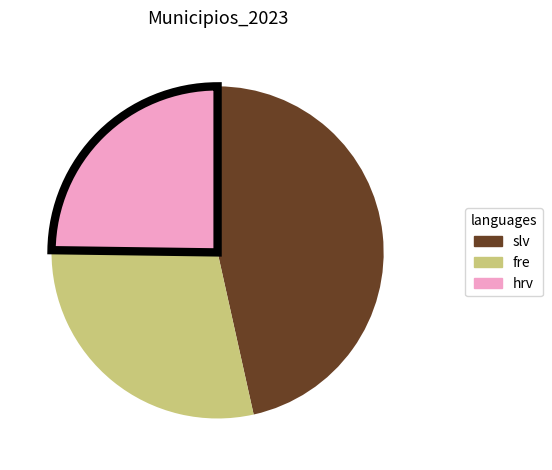

How many slices are in this pie chart?

3